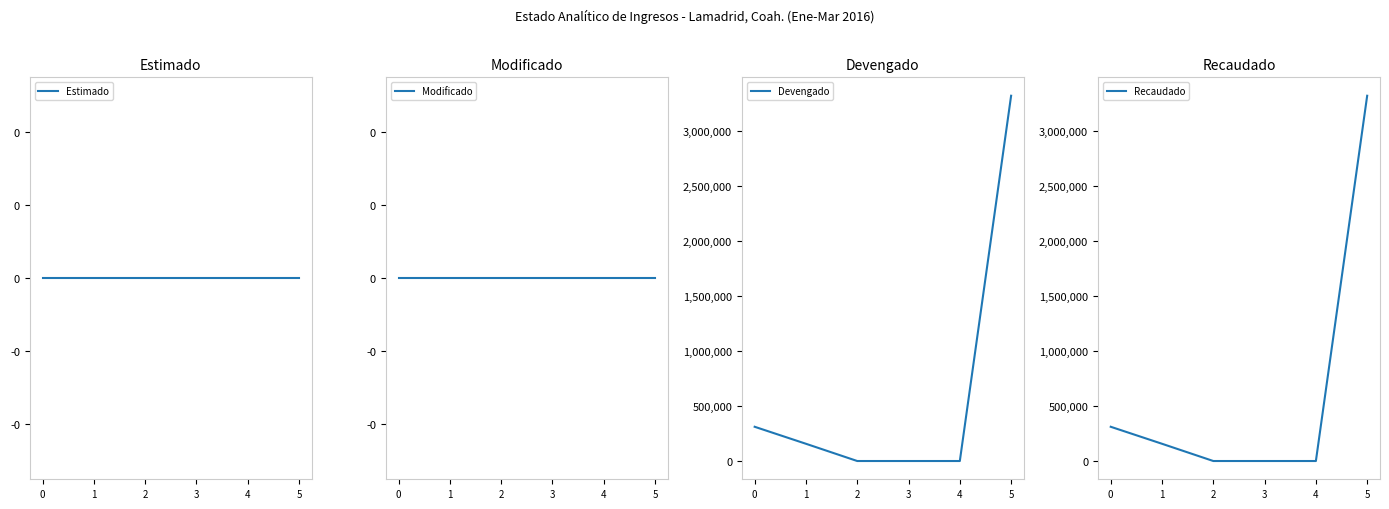

What is the difference between the maximum and minimum values in the Recaudado series?

3316333.0